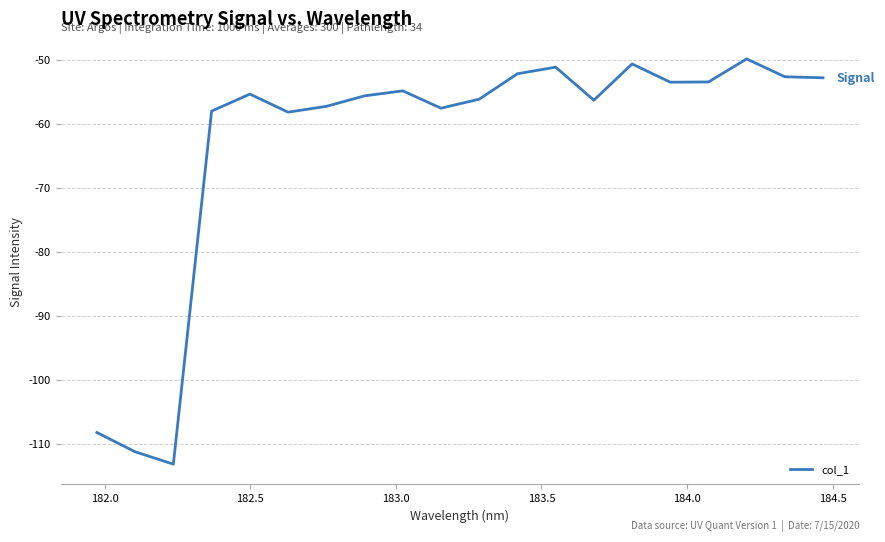

What is the minimum value shown in the chart?

-113.2